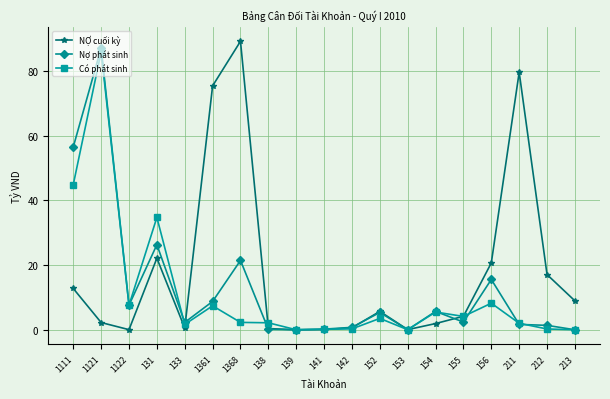

What is the sum of the NỢ cuối kỳ values at 1368 and 142?

89.8